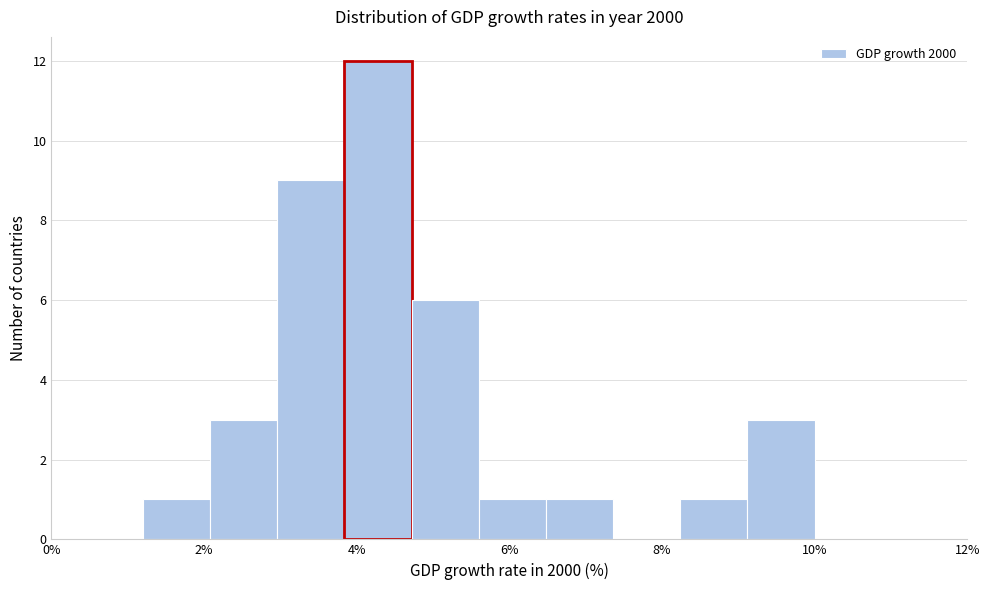

How tall is the bar that spans 3.84 to 4.72 on the x-axis? Neither the bar edges nor the heights are printed on the chart, so give them approximately, as read against the axes.

12